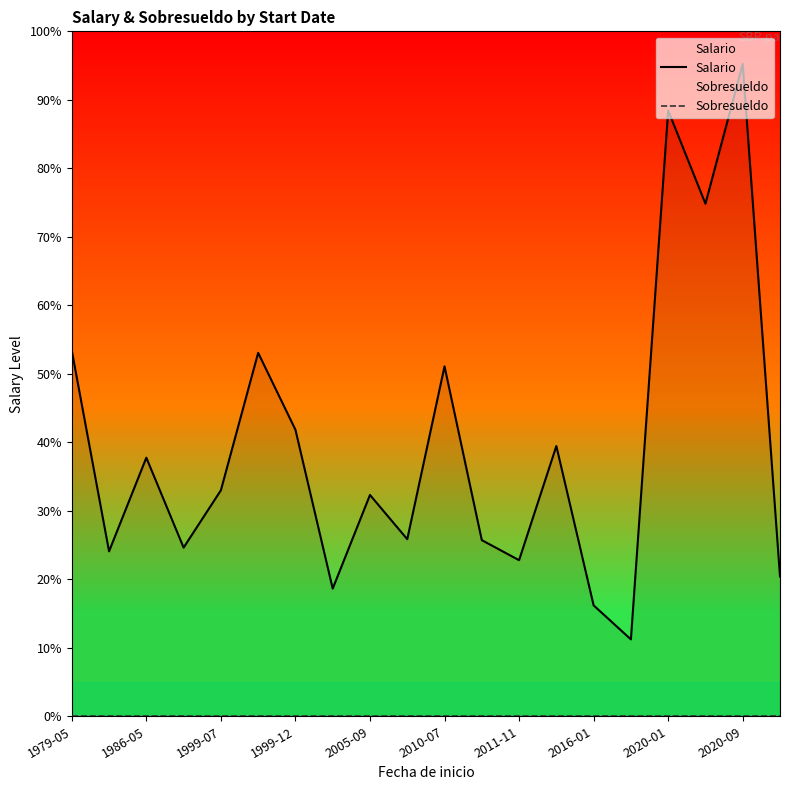

At how many categories does at least one series exceed 6599?

1